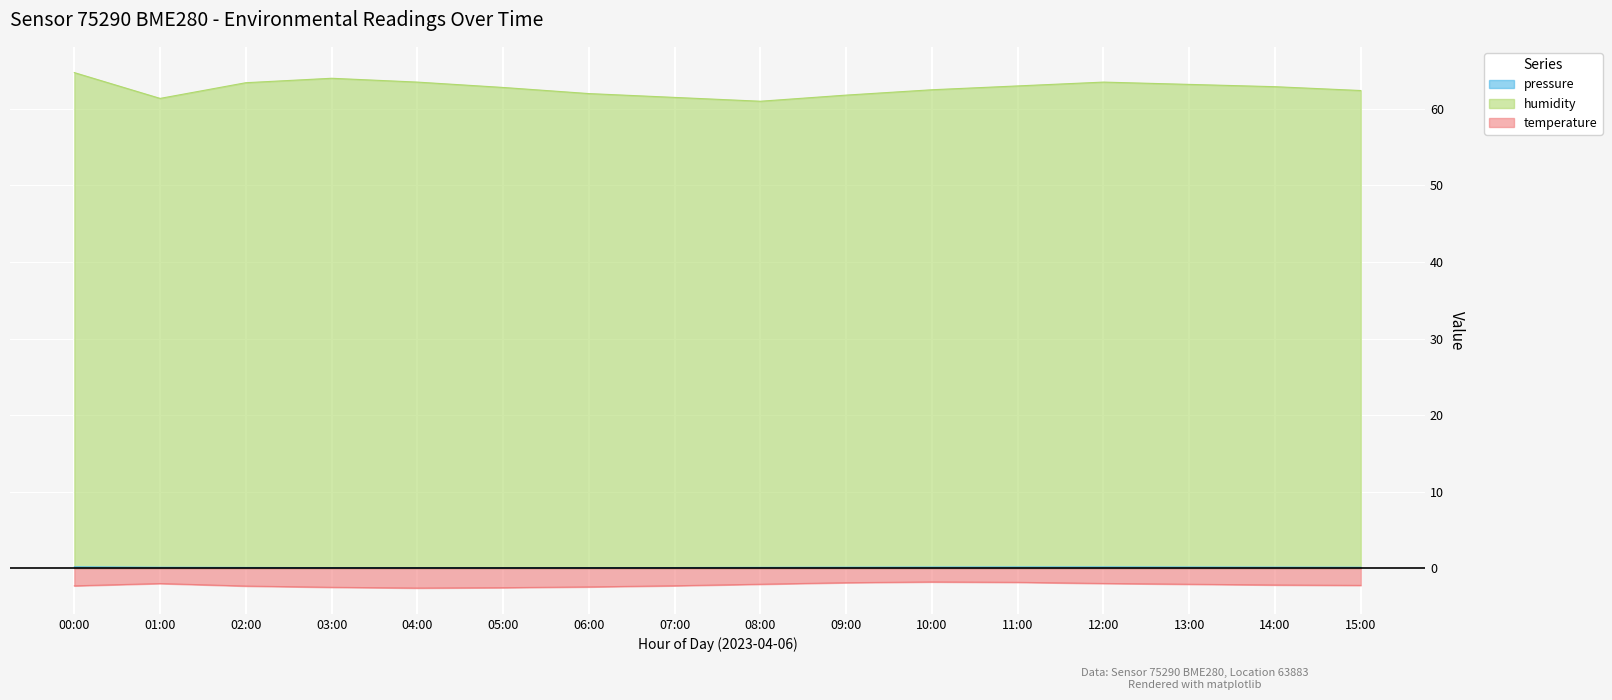

Count the pressure values in the range 0 to 1.

16